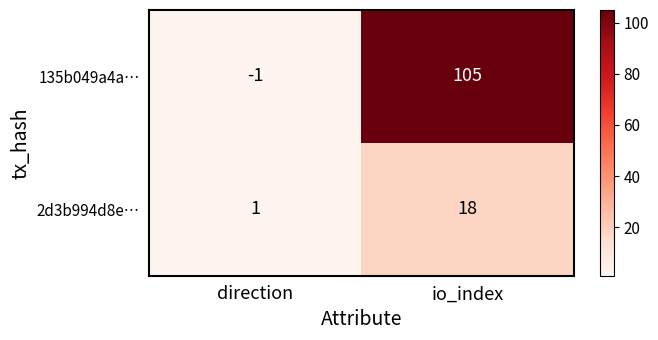

Rank the series at direction from lowest to highest value.

135b049a4a…, 2d3b994d8e…